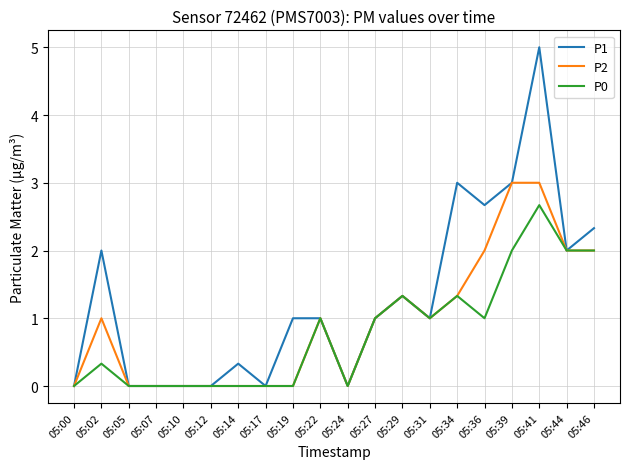

At which category does the chart reach its peak across all series?

05:41